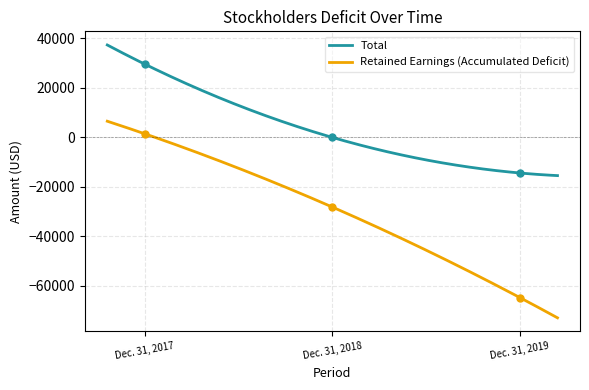

Is the value of Total at Dec. 31, 2018 greater than the value of Retained Earnings (Accumulated Deficit) at Dec. 31, 2019?

Yes